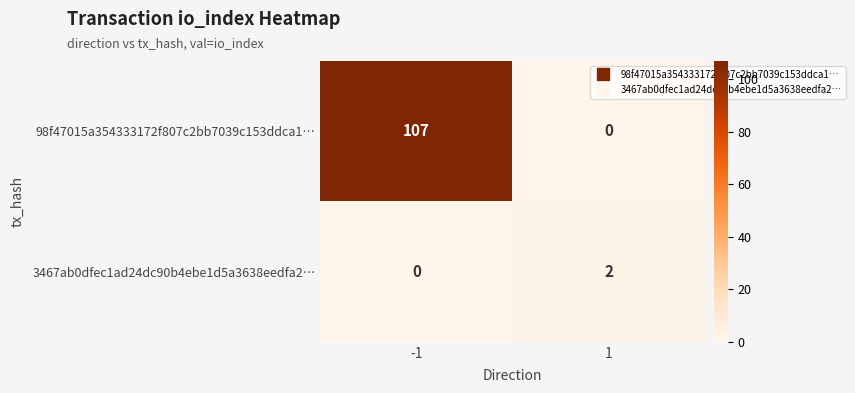

What is the maximum value shown in the chart?

107